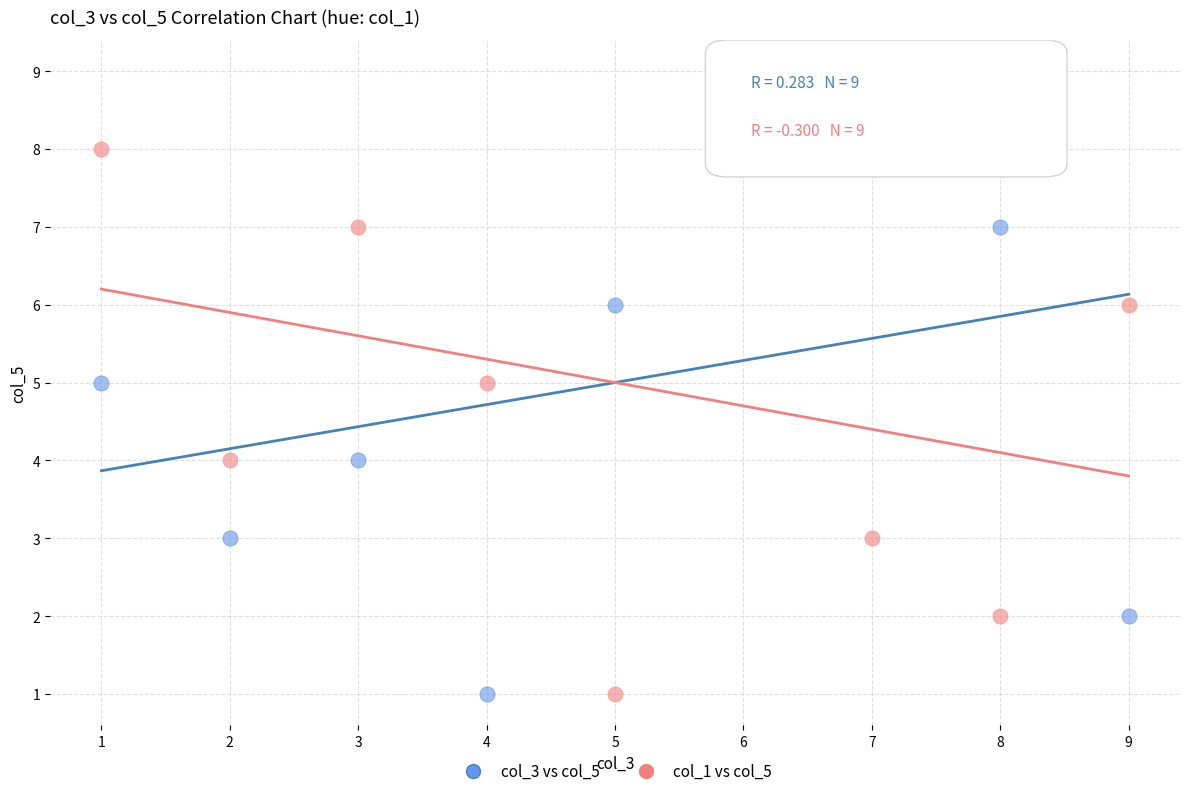

What are all the series names shown in the legend?

col_3 vs col_5, col_1 vs col_5